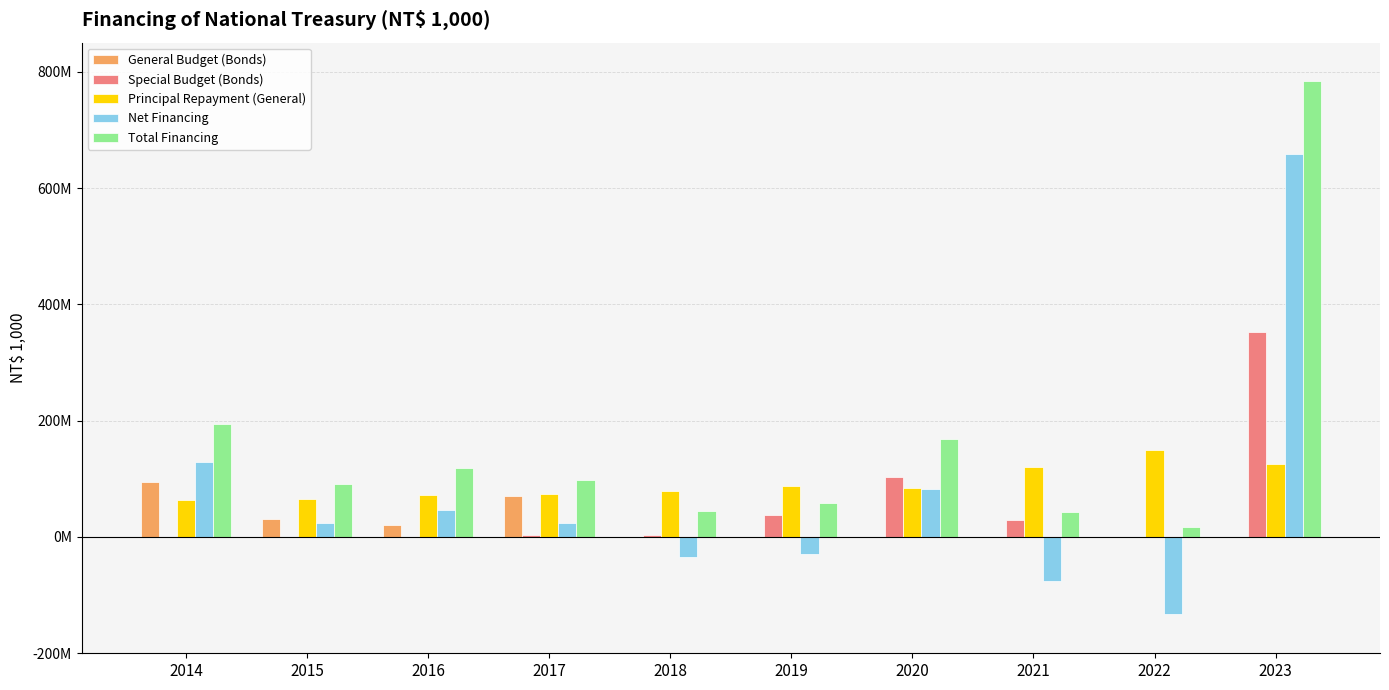

What is the value of the Total Financing bar at the 5th from the left?

44496590